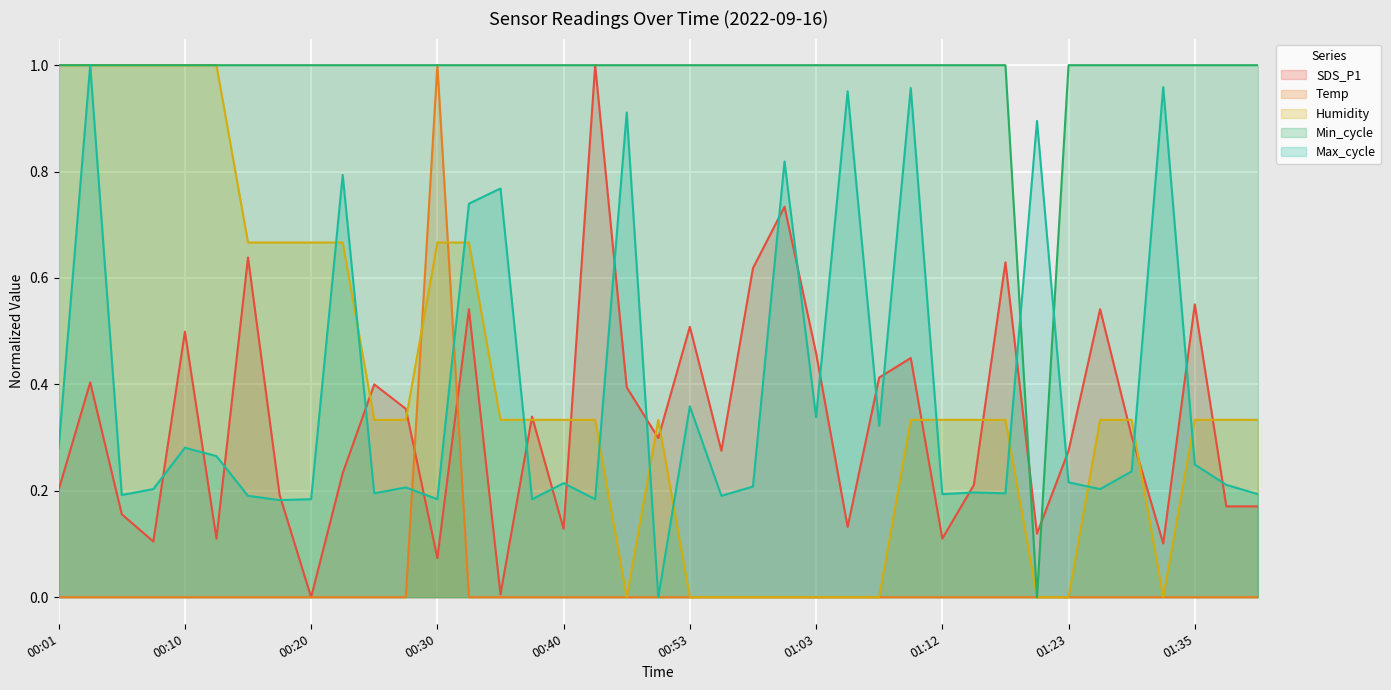

Between 00:25 and 00:32, which series saw the biggest shift?

Max_cycle